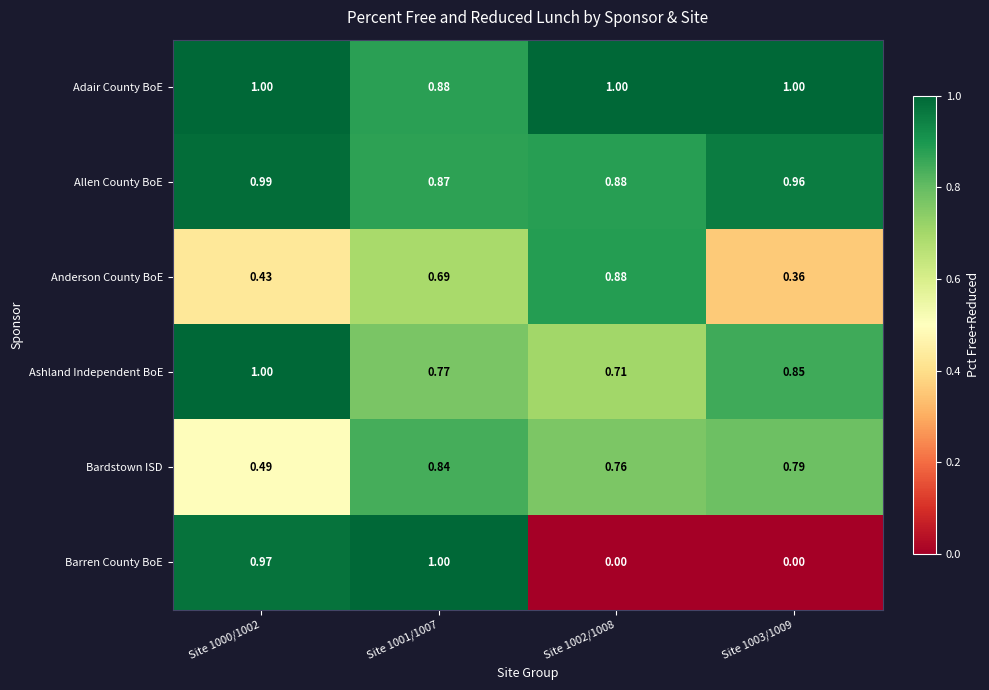

Which series has the largest total across all categories?

Adair County BoE